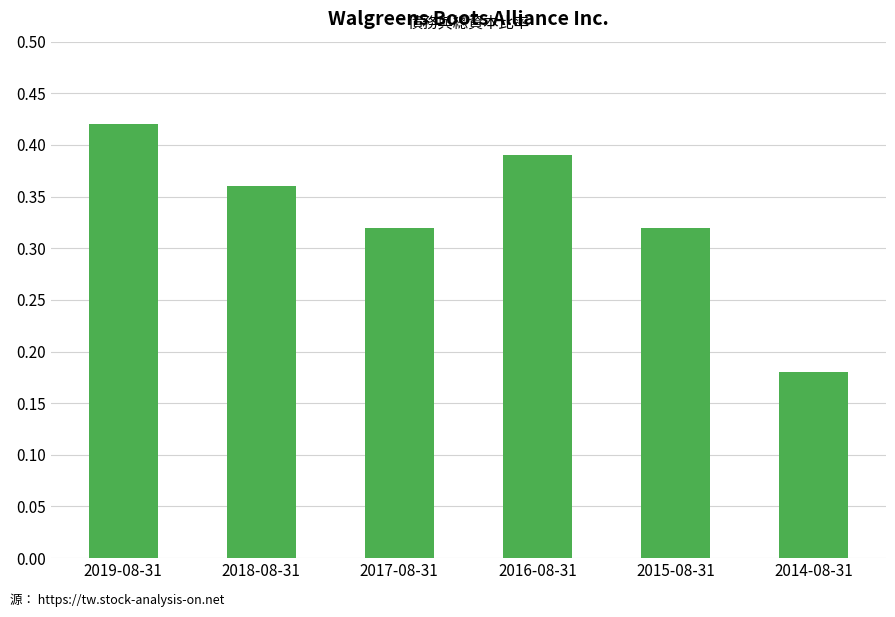

Which label corresponds to the largest value in the chart?

2019-08-31